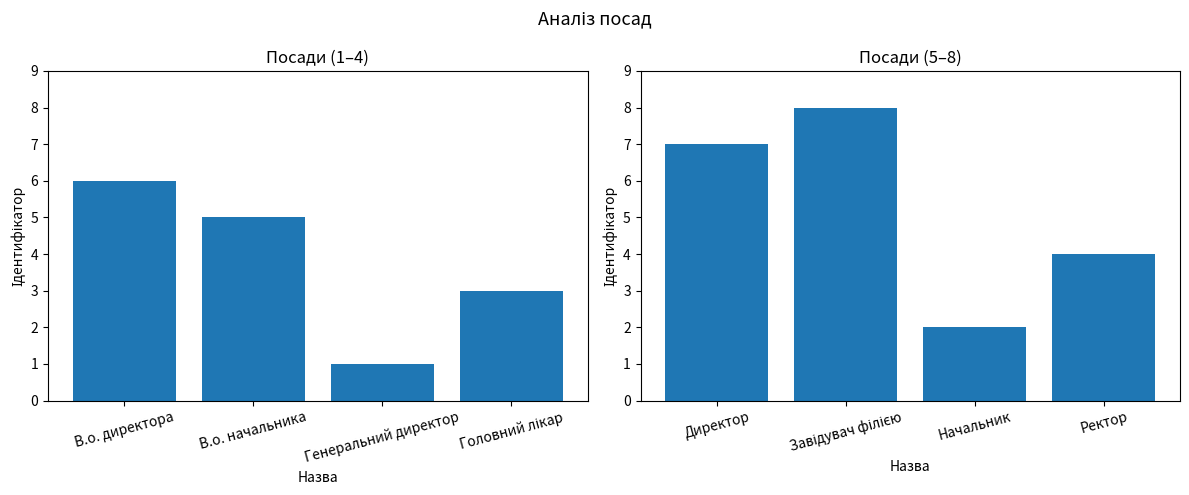

Is the value of Ідентифікатор (5-8) at Генеральний директор greater than the value of Ідентифікатор (1-4) at В.о. начальника?

No